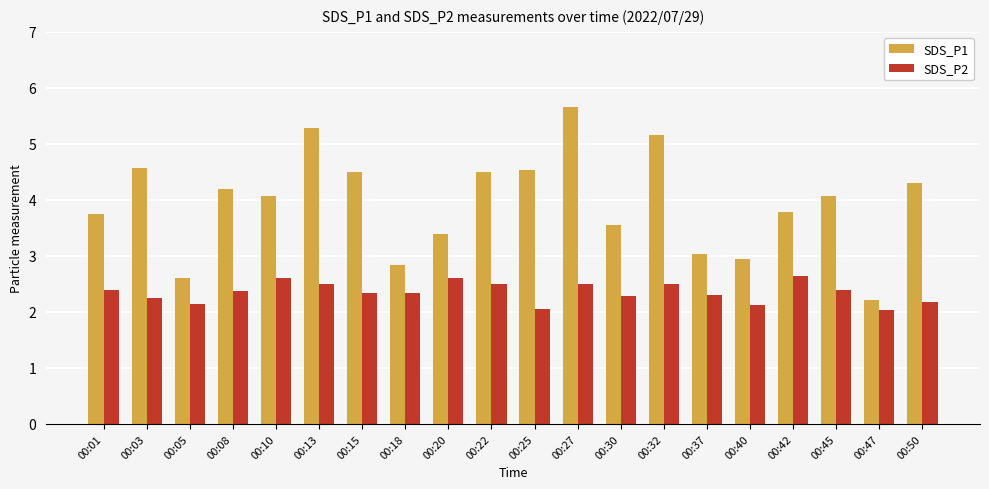

Between 00:18 and 00:20, which series saw the biggest shift?

SDS_P1